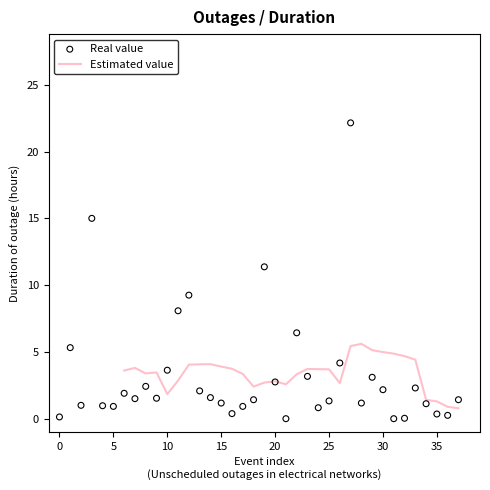

The value of Estimated value at 20 is 2.8. True or false?

True